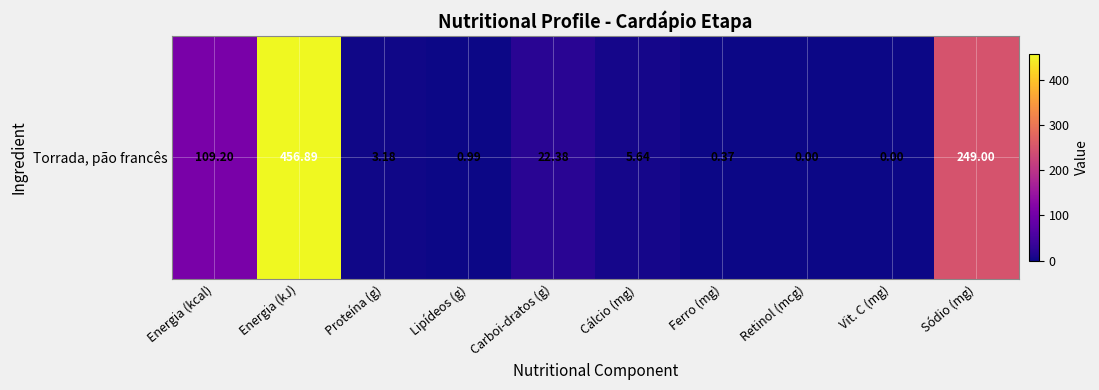

Count the number of data series in this chart.

1